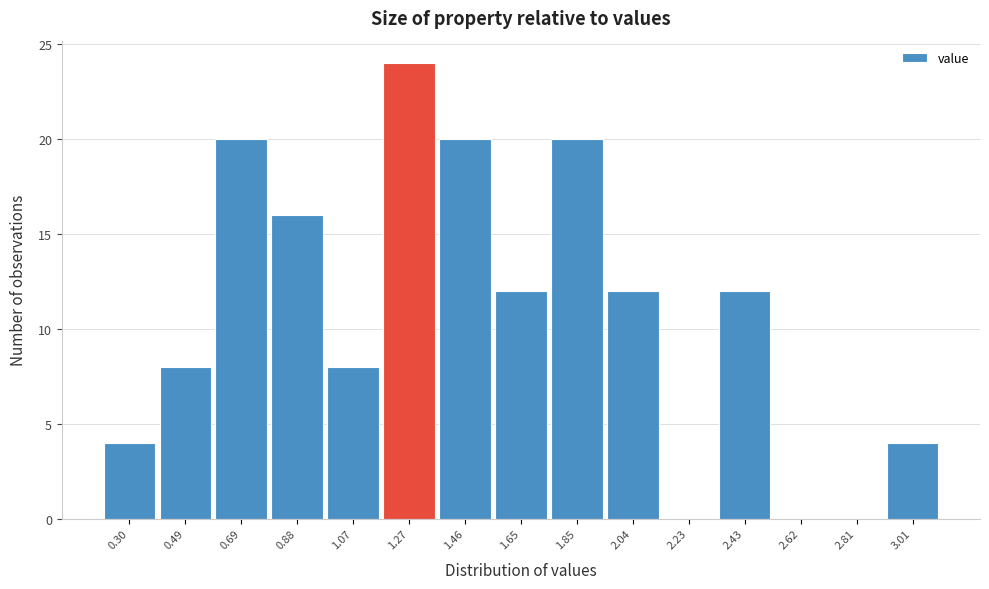

Reading left to right, what are all the values shown in this chart?

0.30=4	0.49=8	0.69=20	0.88=16	1.07=8	1.27=24	1.46=20	1.65=12	1.85=20	2.04=12	2.23=0	2.43=12	2.62=0	2.81=0	3.01=4